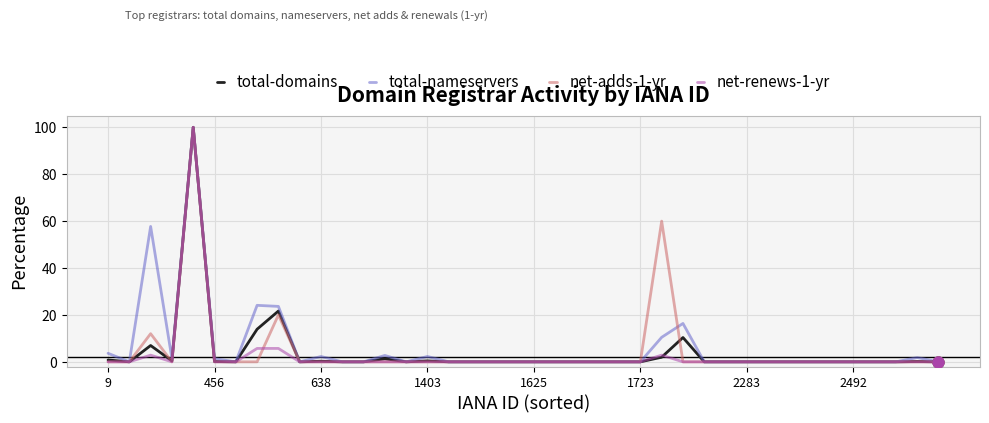

What are all the series names shown in the legend?

total-domains, total-nameservers, net-adds-1-yr, net-renews-1-yr